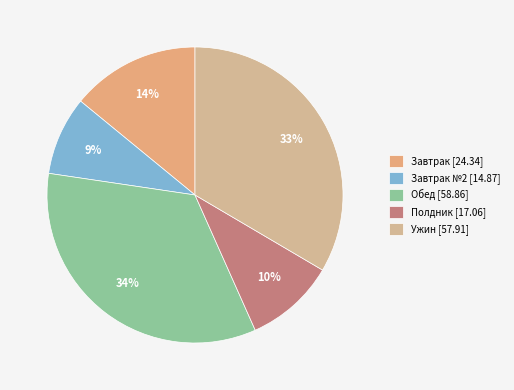

Which slice is the smallest?

Завтрак №2 [14.87]